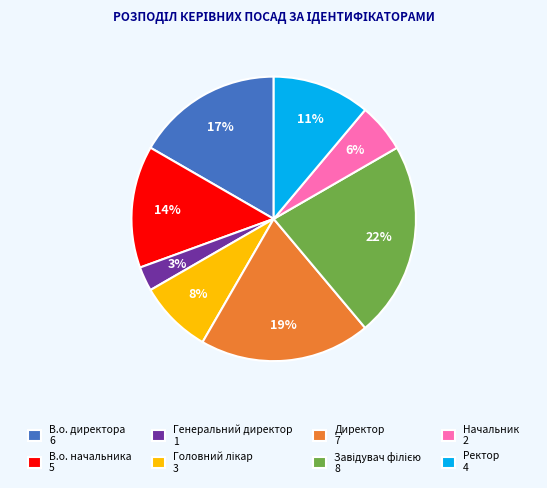

What is the smallest slice in the pie chart?

Генеральний директор